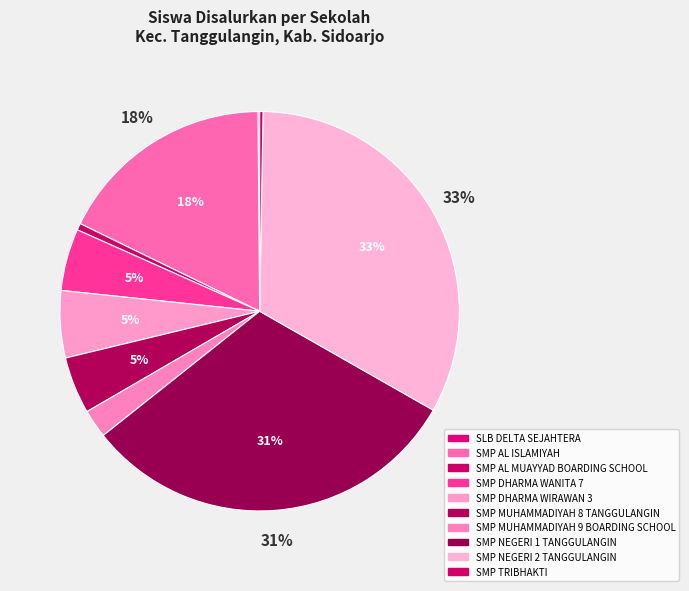

To the nearest percent, what is the average slice percentage?

10%